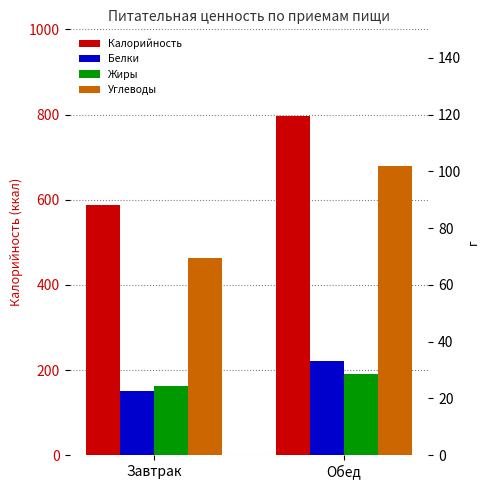

Does the chart contain stacked bars?

No